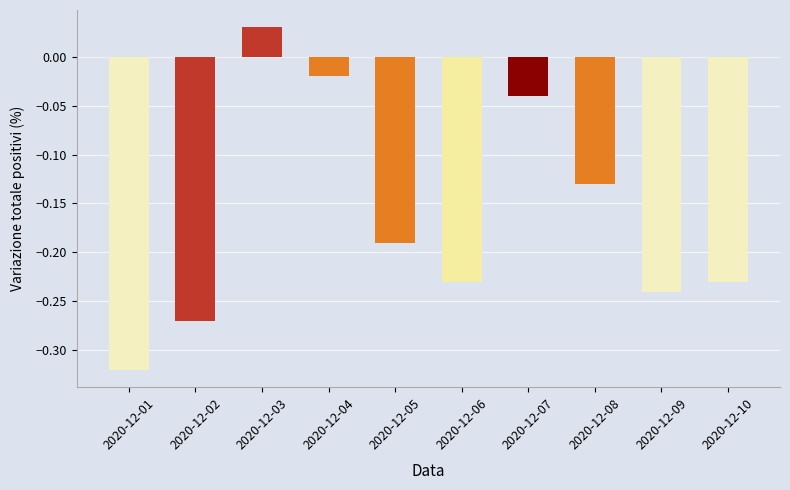

Which has a higher value, 2020-12-05 or 2020-12-01?

2020-12-05